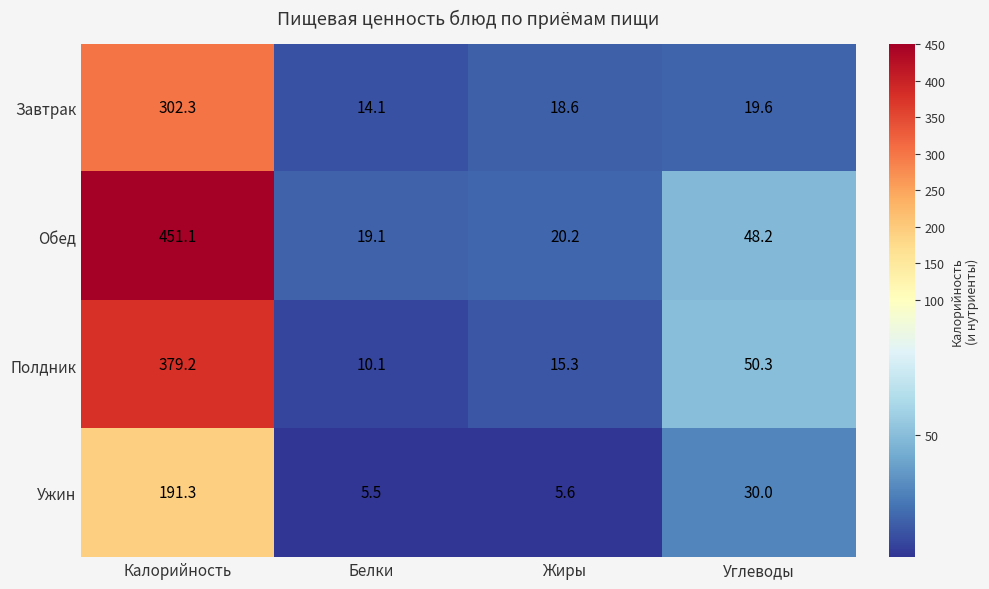

What is the sum of the Завтрак values at Белки and Калорийность?

316.4